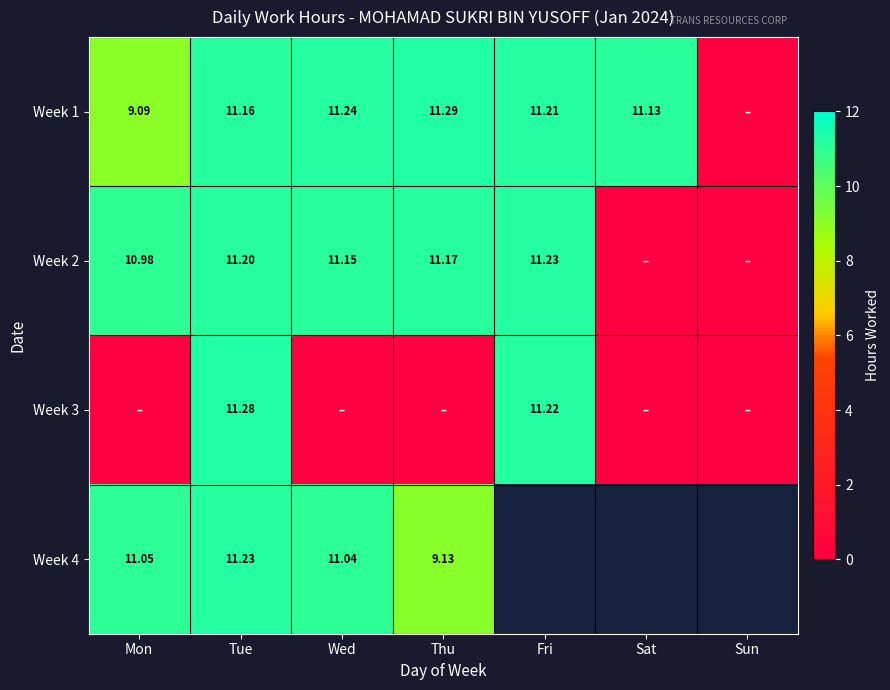

Which series has the largest total across all categories?

Week 1